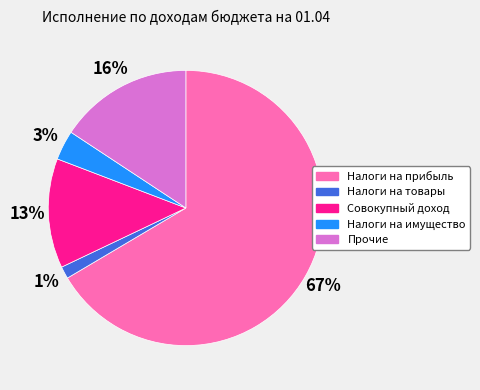

To the nearest percent, what is the average slice percentage?

20%